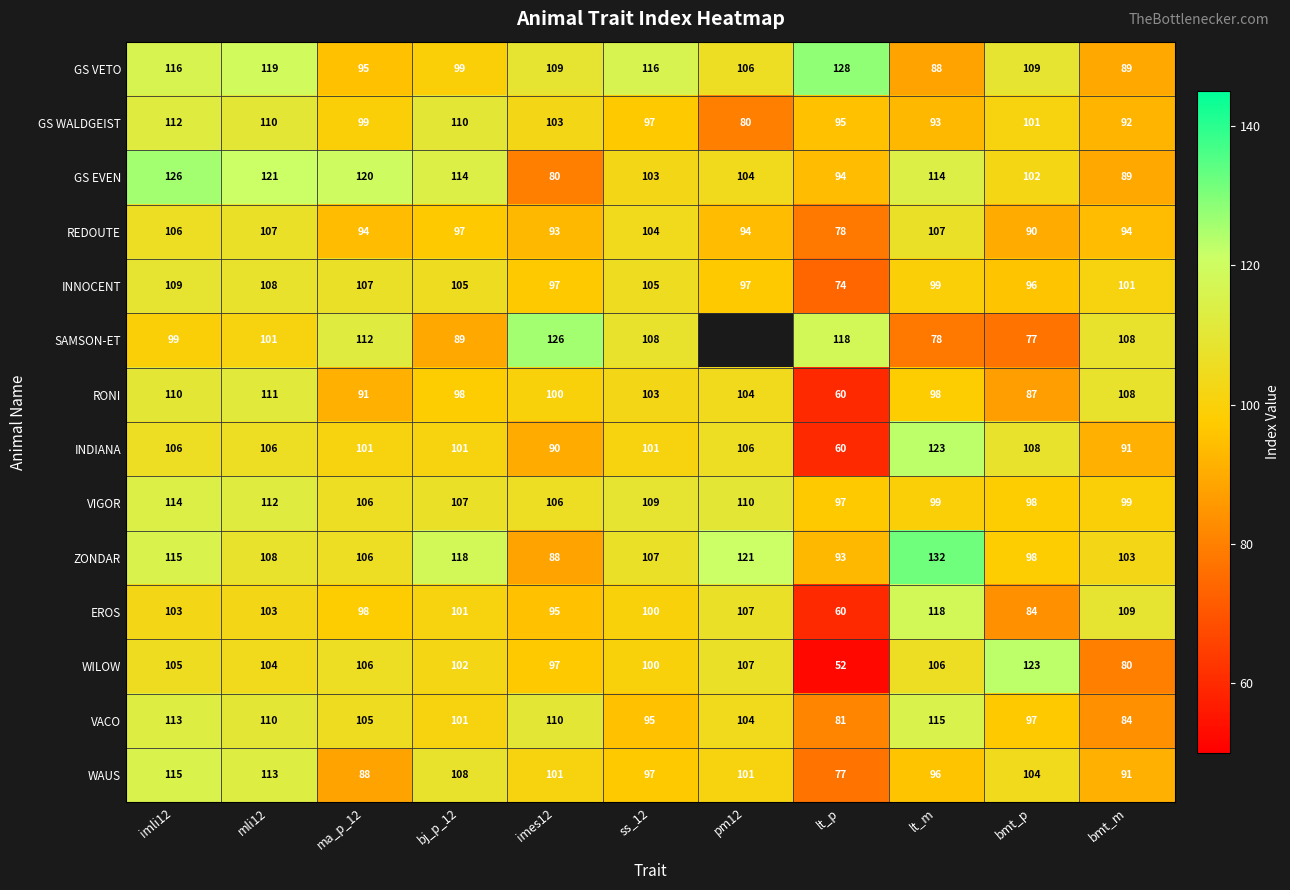

What is the difference between the highest and lowest values at ss_12?

21